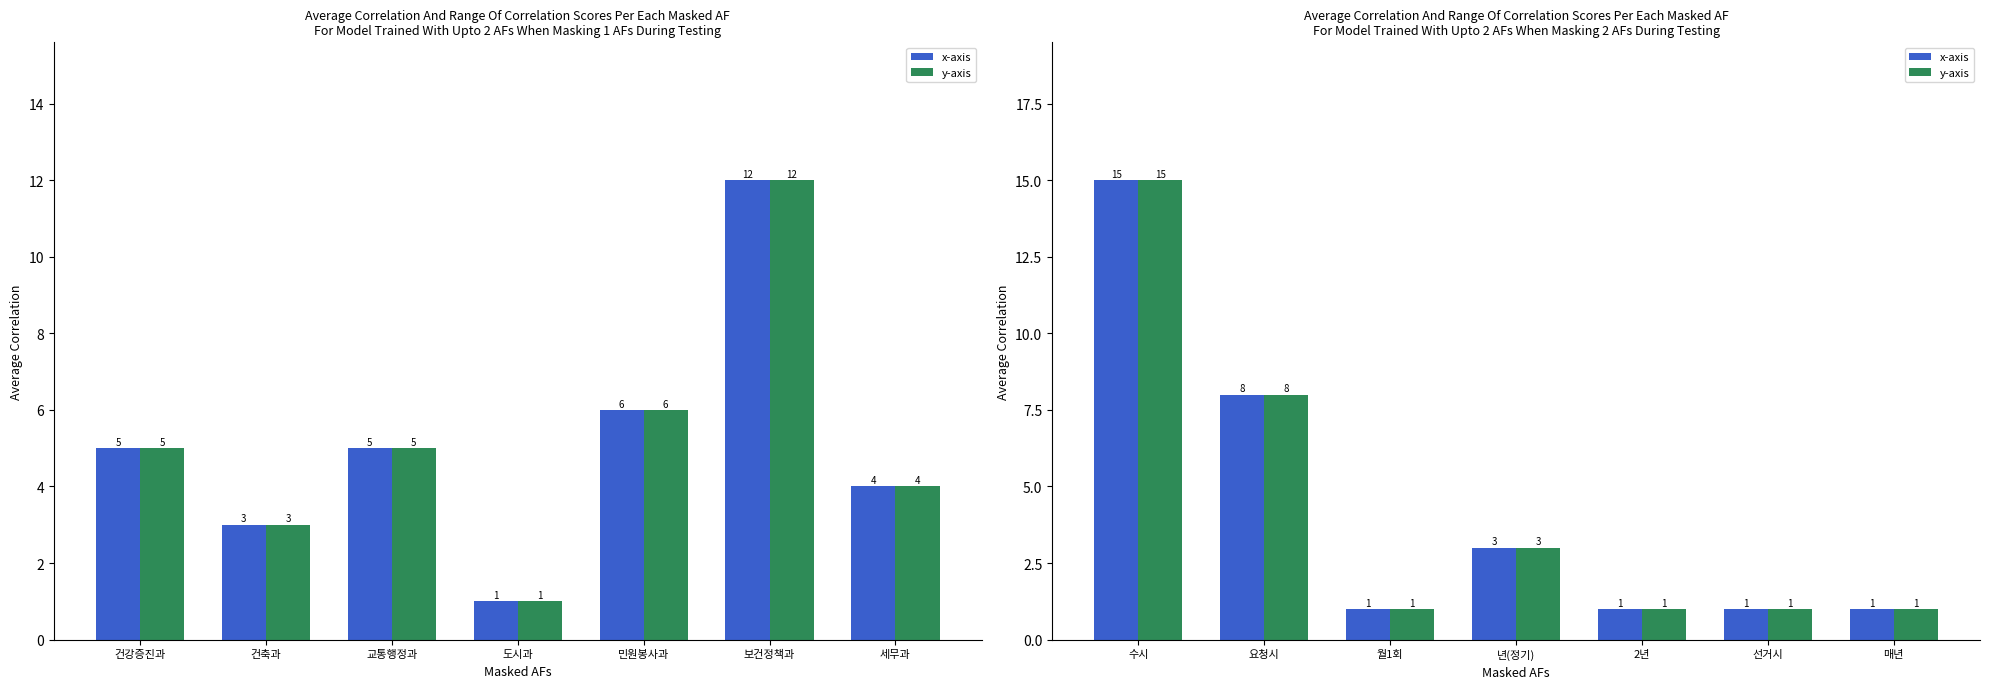

What is the label of the 7th bar from the left?

매년